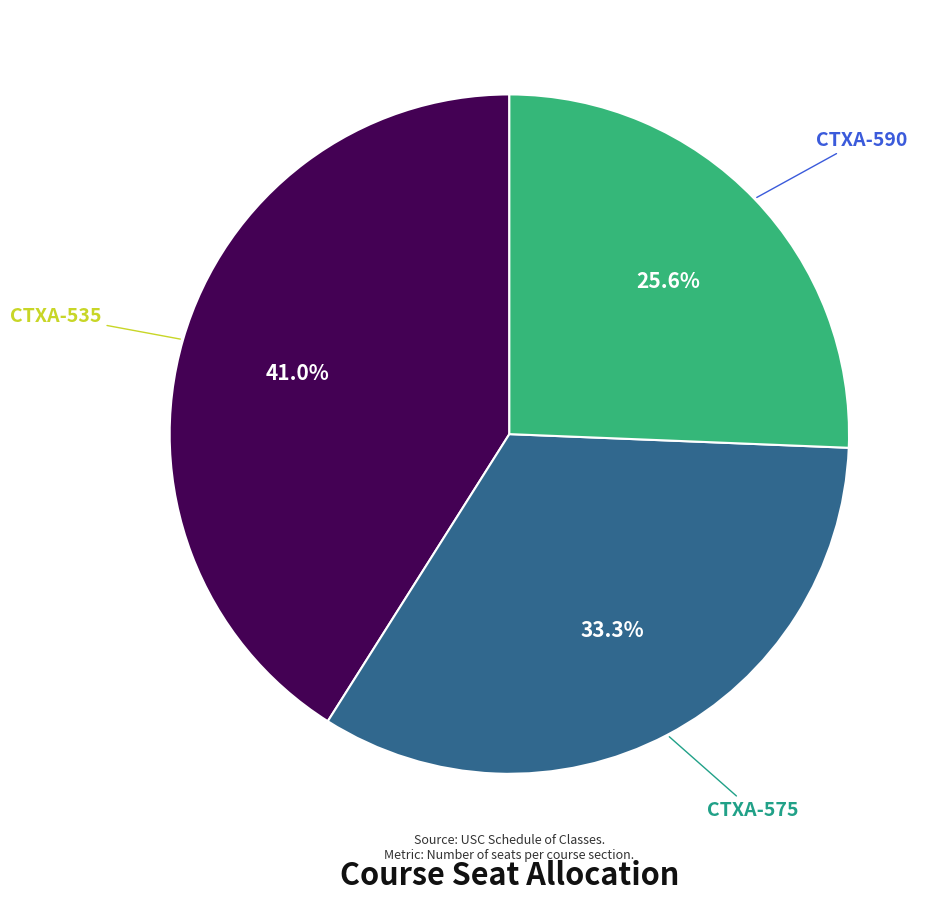

Combined, what portion of the pie is CTXA-575 and CTXA-535?

74.4%